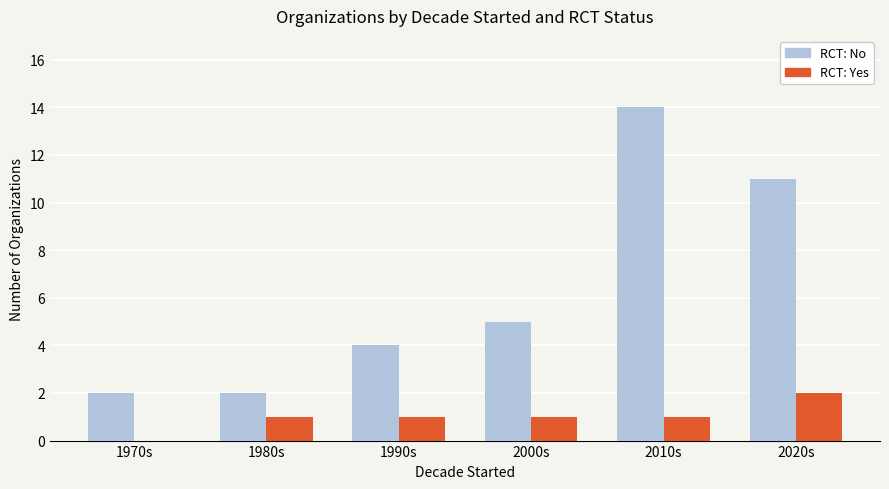

Are the bars grouped side by side (vs. stacked)?

Yes